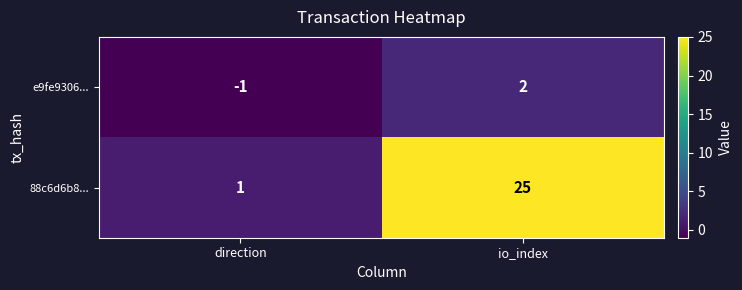

What is the spread (max minus min) of values at direction?

2